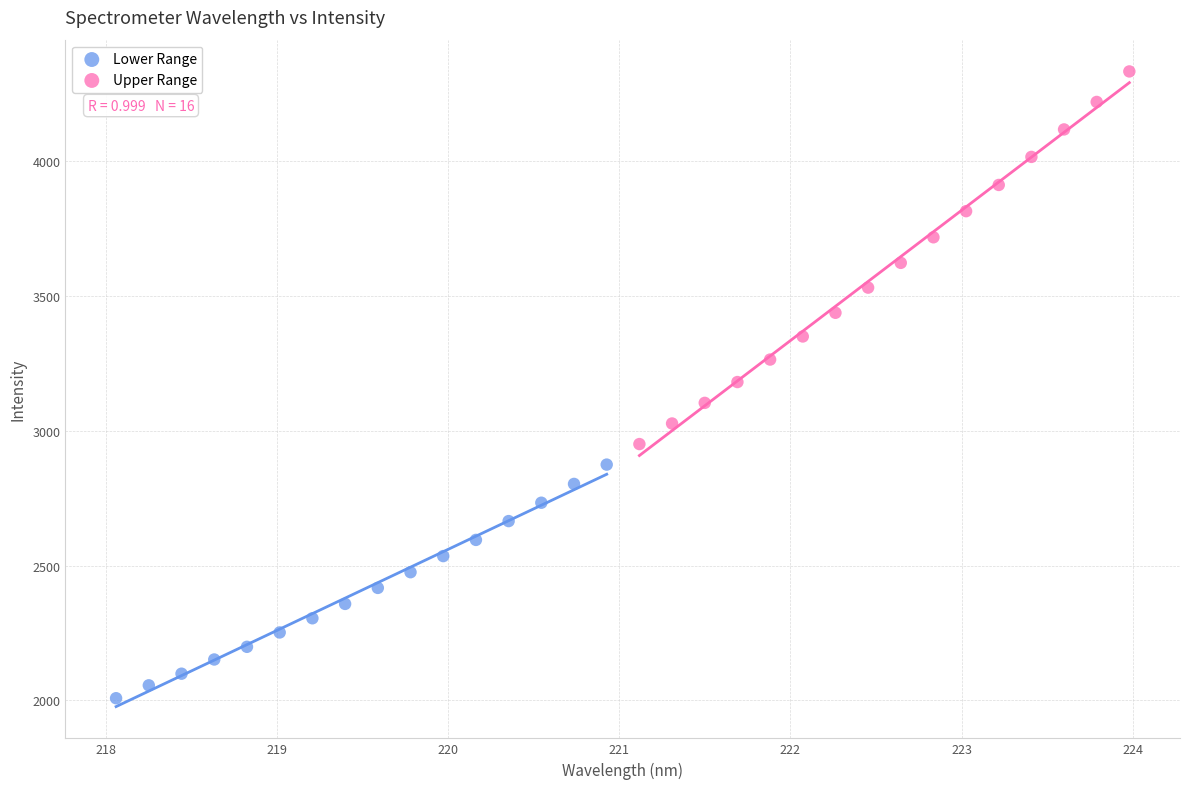

Which series contains the lowest Y value?

Lower Range